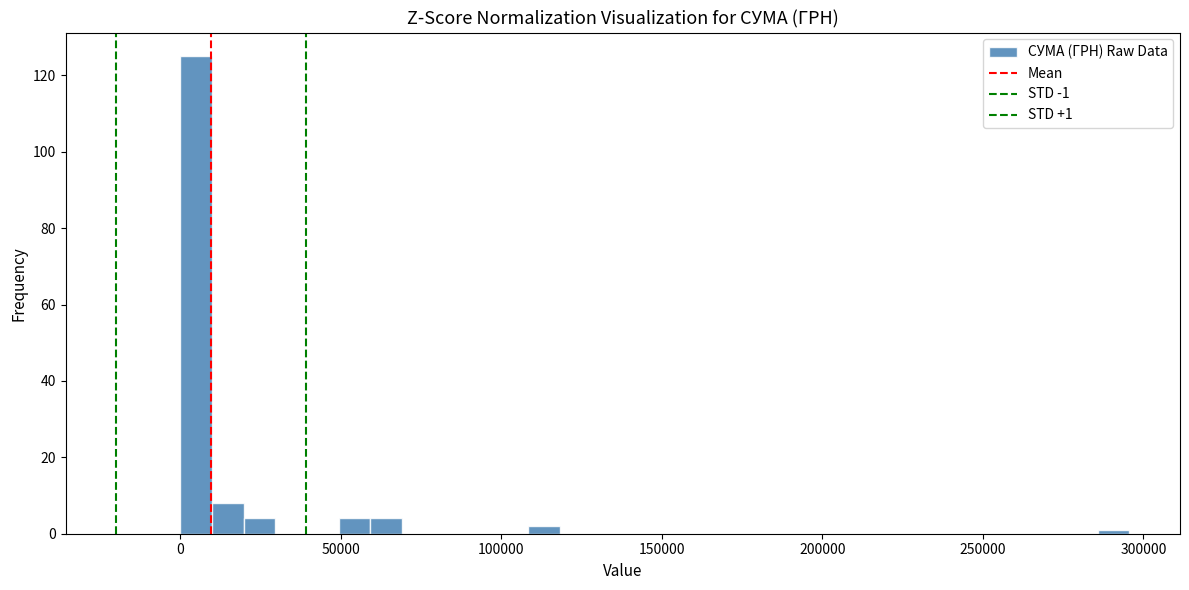

Read against the x-axis, roughly where is the centre of the tallest bar?

5000